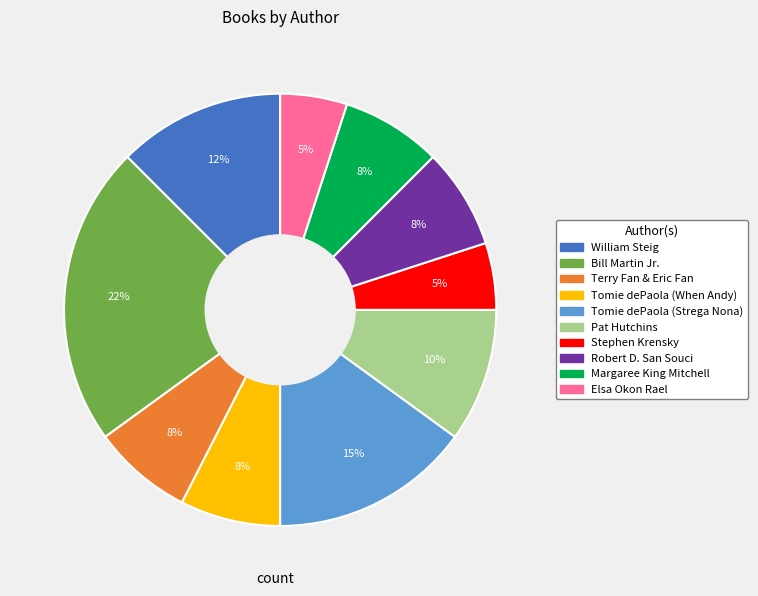

What is the ratio of the value at Pat Hutchins to the value at Tomie dePaola (Strega Nona)?

0.7